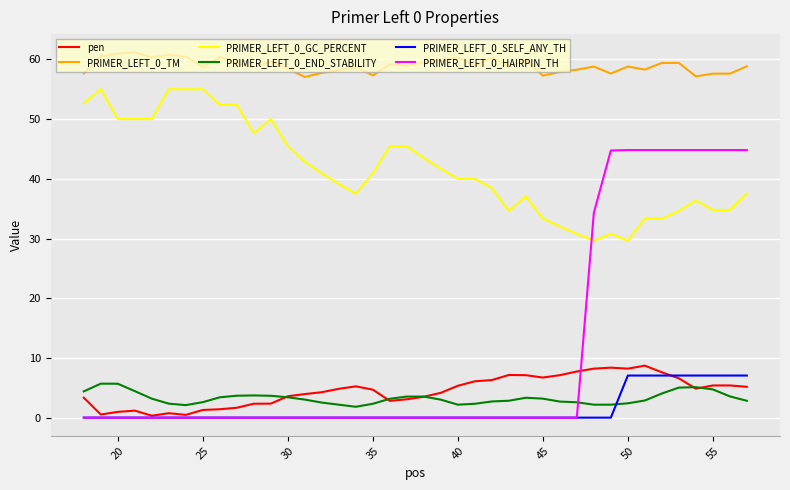

Which series has the largest total across all categories?

PRIMER_LEFT_0_TM